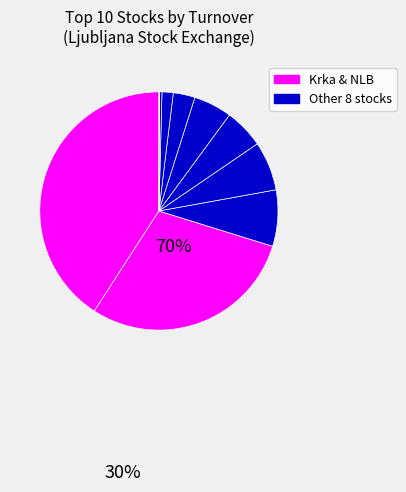

How many segments does this pie chart have?

10